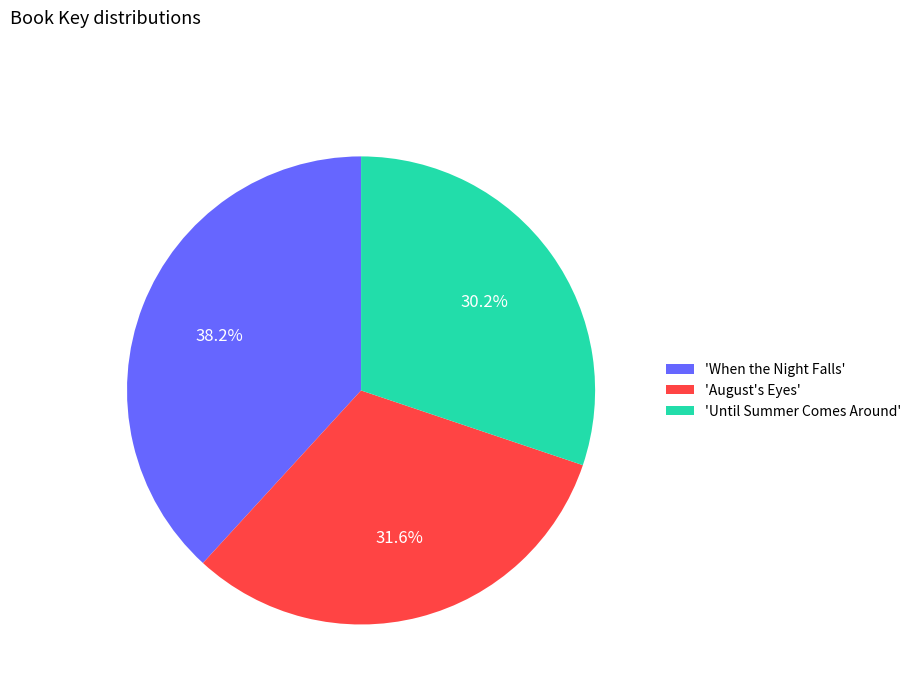

How many segments does this pie chart have?

3